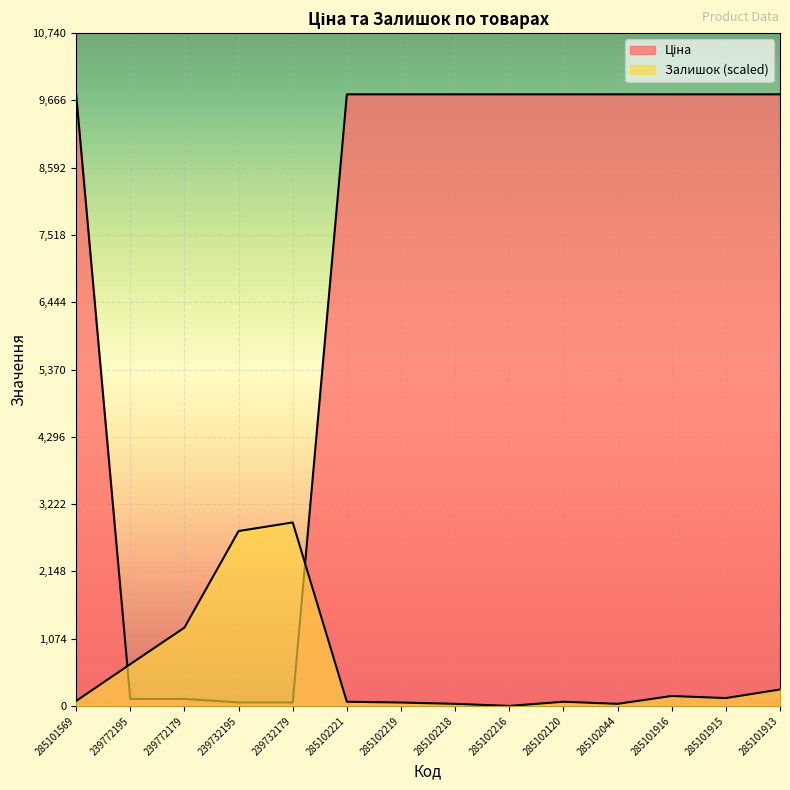

Which series changed the most between 285101569 and 285101913?

Залишок